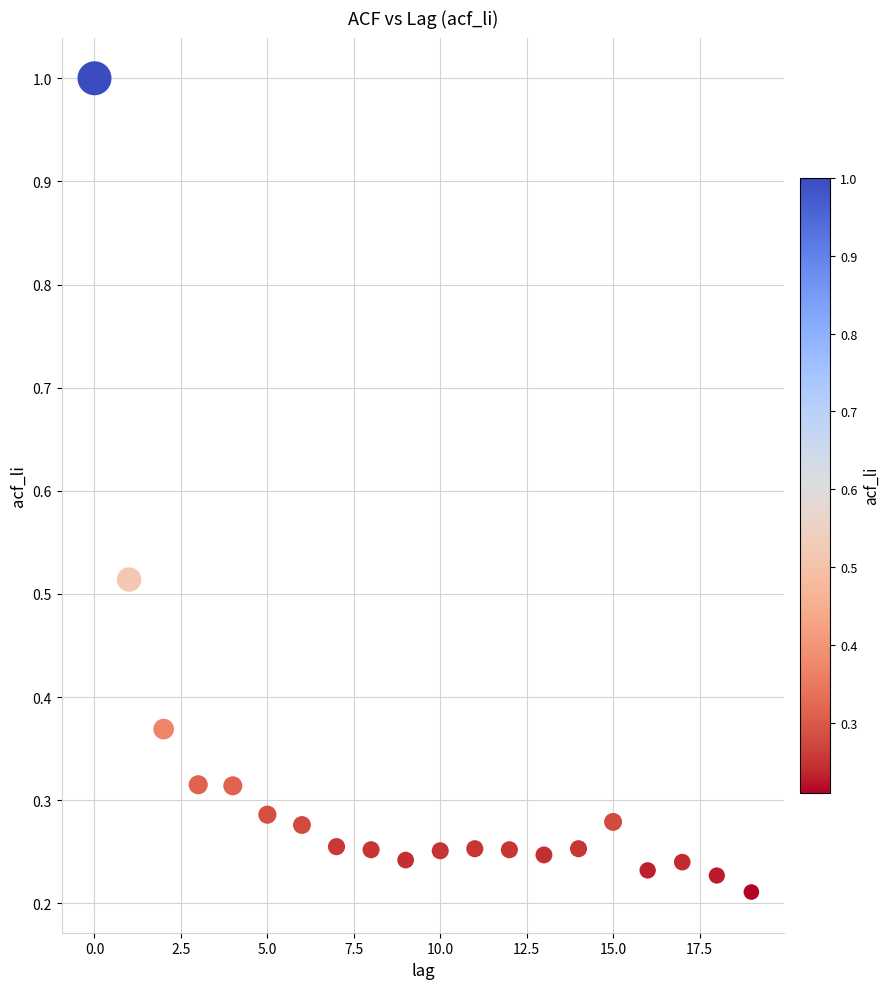

What is the range of Y values (max minus min)?

0.8